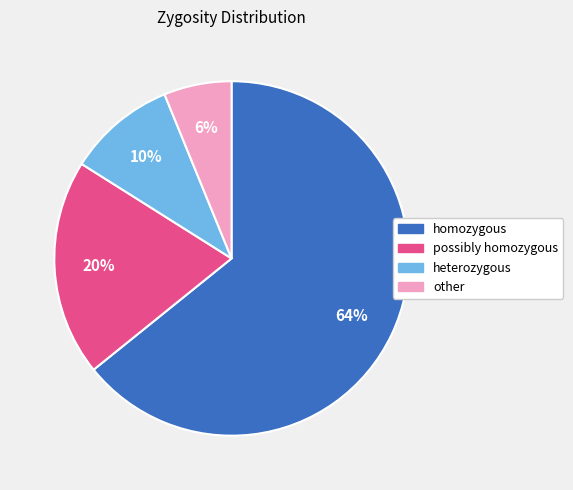

Which category has the smallest portion of the pie?

other